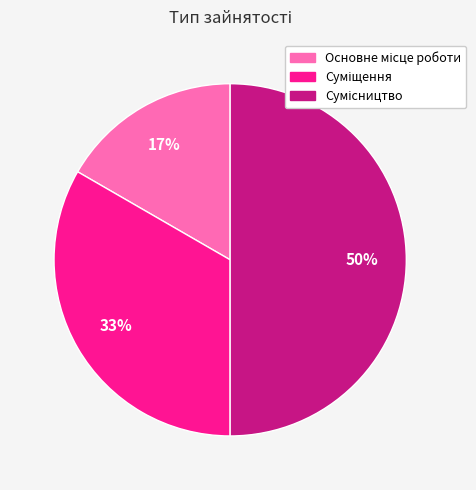

To the nearest percent, what is the difference between the largest and smallest slice percentages?

33%